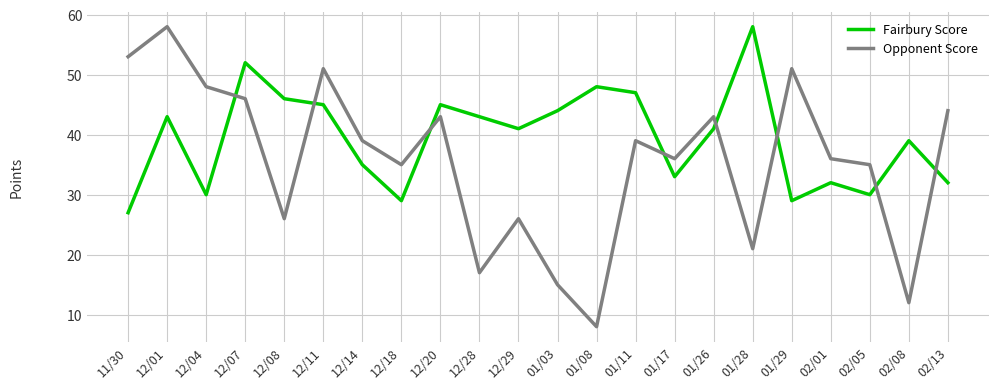

Reading left to right, list all the values displayed in this chart.

Fairbury Score: 27	43	30	52	46	45	35	29	45	43	41	44	48	47	33	41	58	29	32	30	39	32
Opponent Score: 53	58	48	46	26	51	39	35	43	17	26	15	8	39	36	43	21	51	36	35	12	44